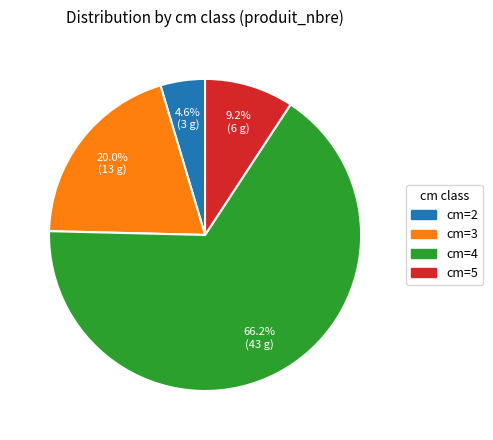

Between cm=2 and cm=4, which is larger?

cm=4